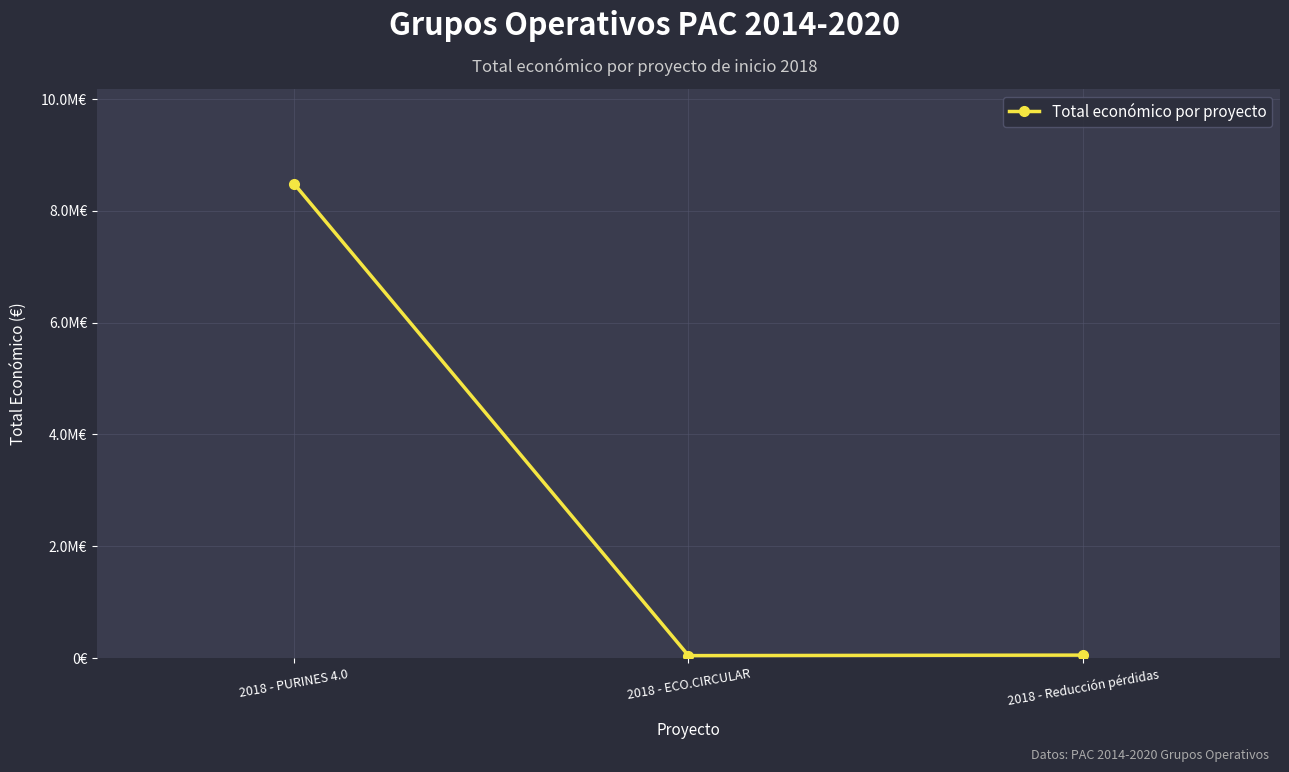

At which label does the data first exceed 52055?

2018 - PURINES 4.0